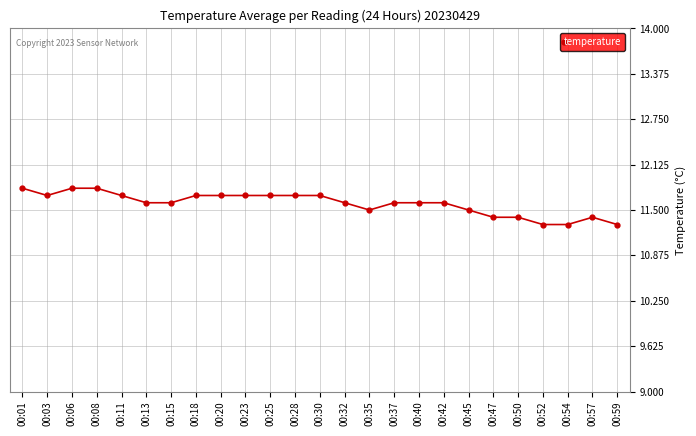

What is the value of the 1st point from the left?

11.8